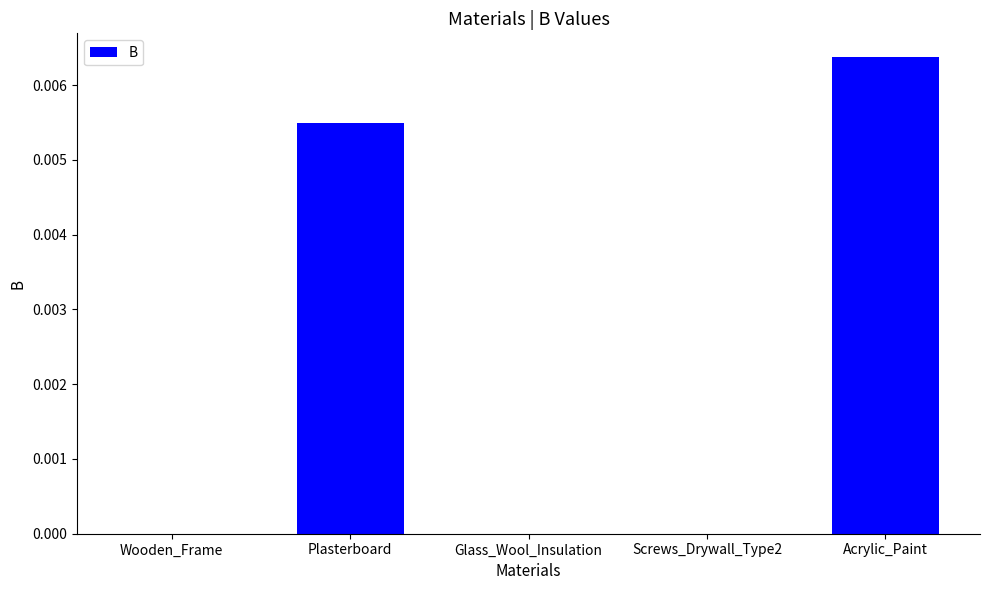

Between Acrylic_Paint and Screws_Drywall_Type2, which is larger?

Acrylic_Paint